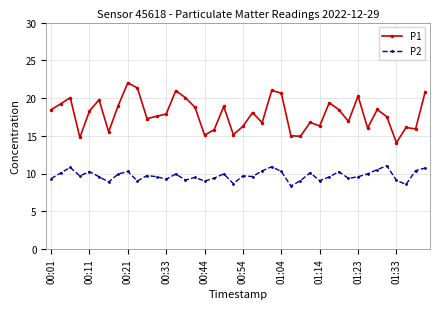

Which series has the largest total across all categories?

P1